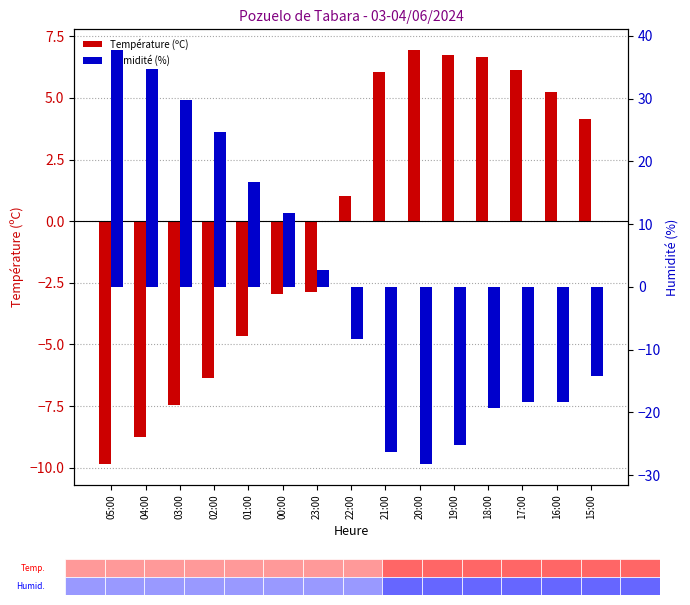

Which category has the lowest value in the Humidité (%) series?

20:00